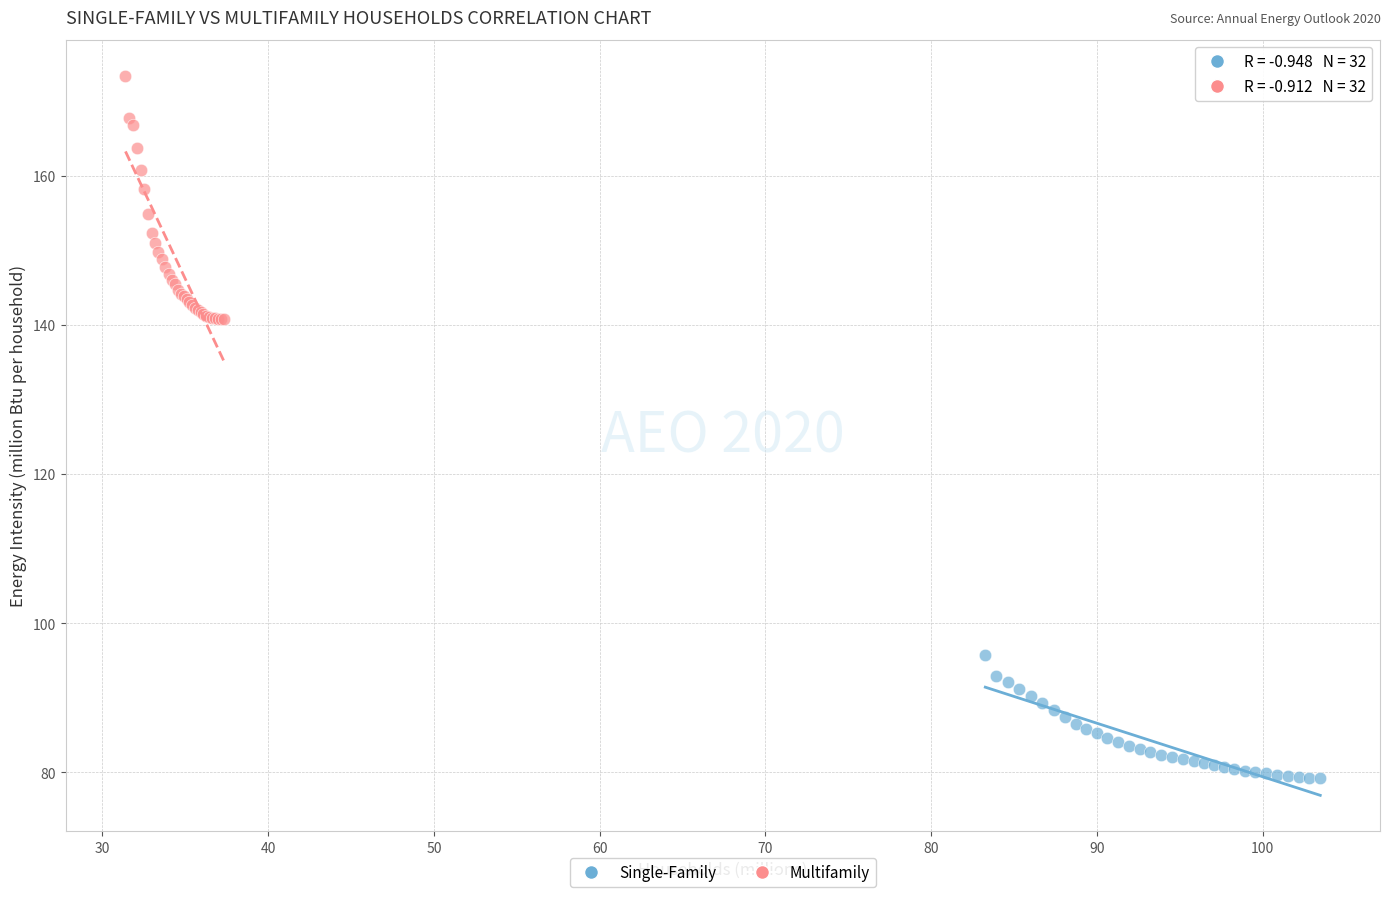

Which series contains the lowest Y value?

Single-Family